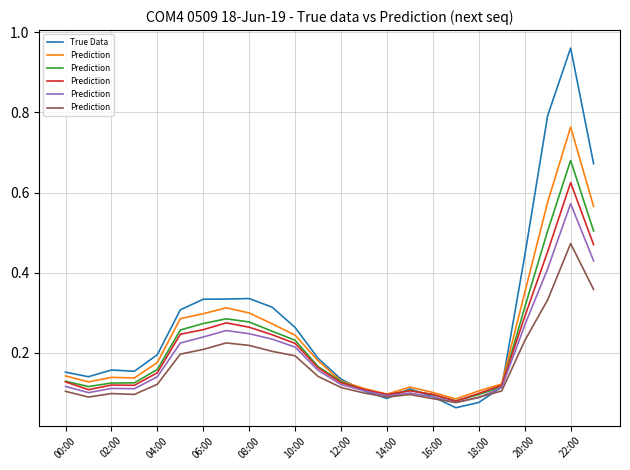

What is the sum of all Prediction values?

4.0